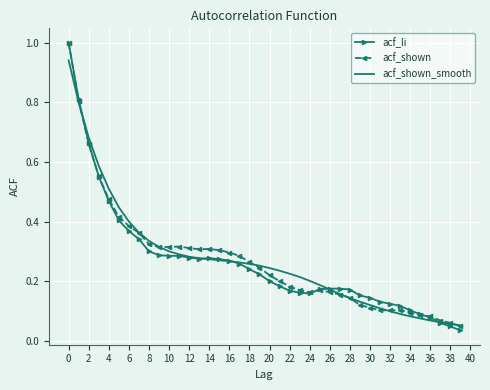

What is the maximum value for acf_li?

1.0